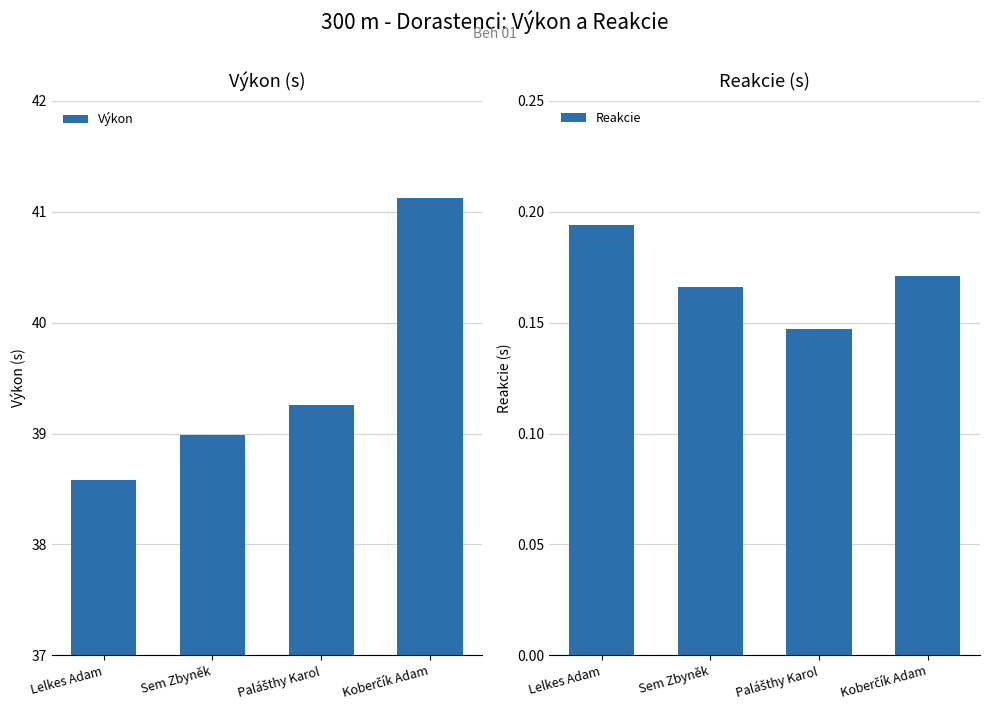

At how many categories does at least one series exceed 25?

4